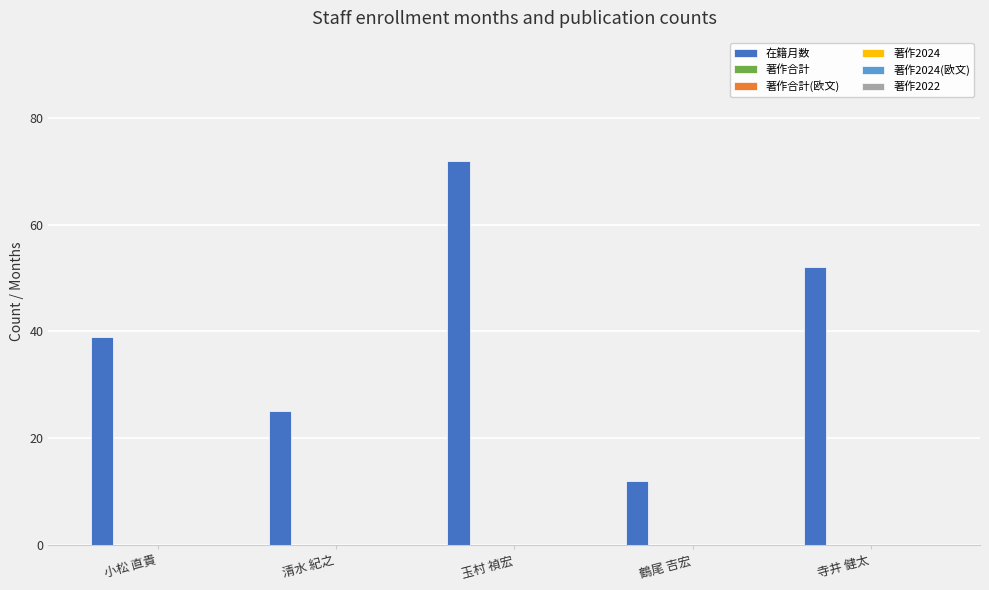

What is the greatest value displayed?

72